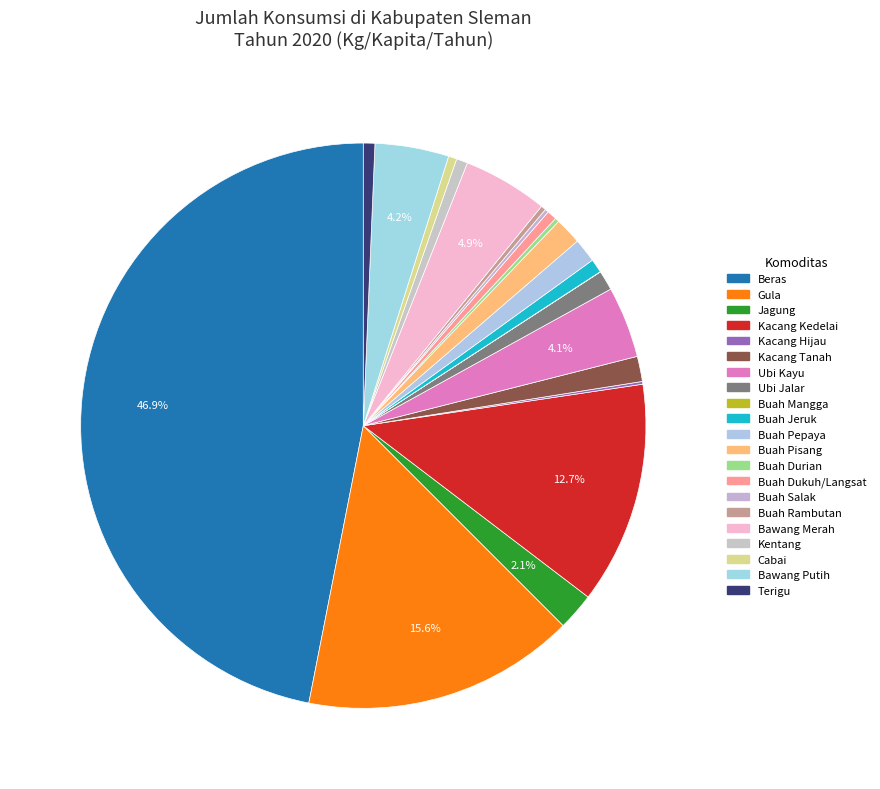

What portion of the pie excludes Buah Jeruk?

99.2%